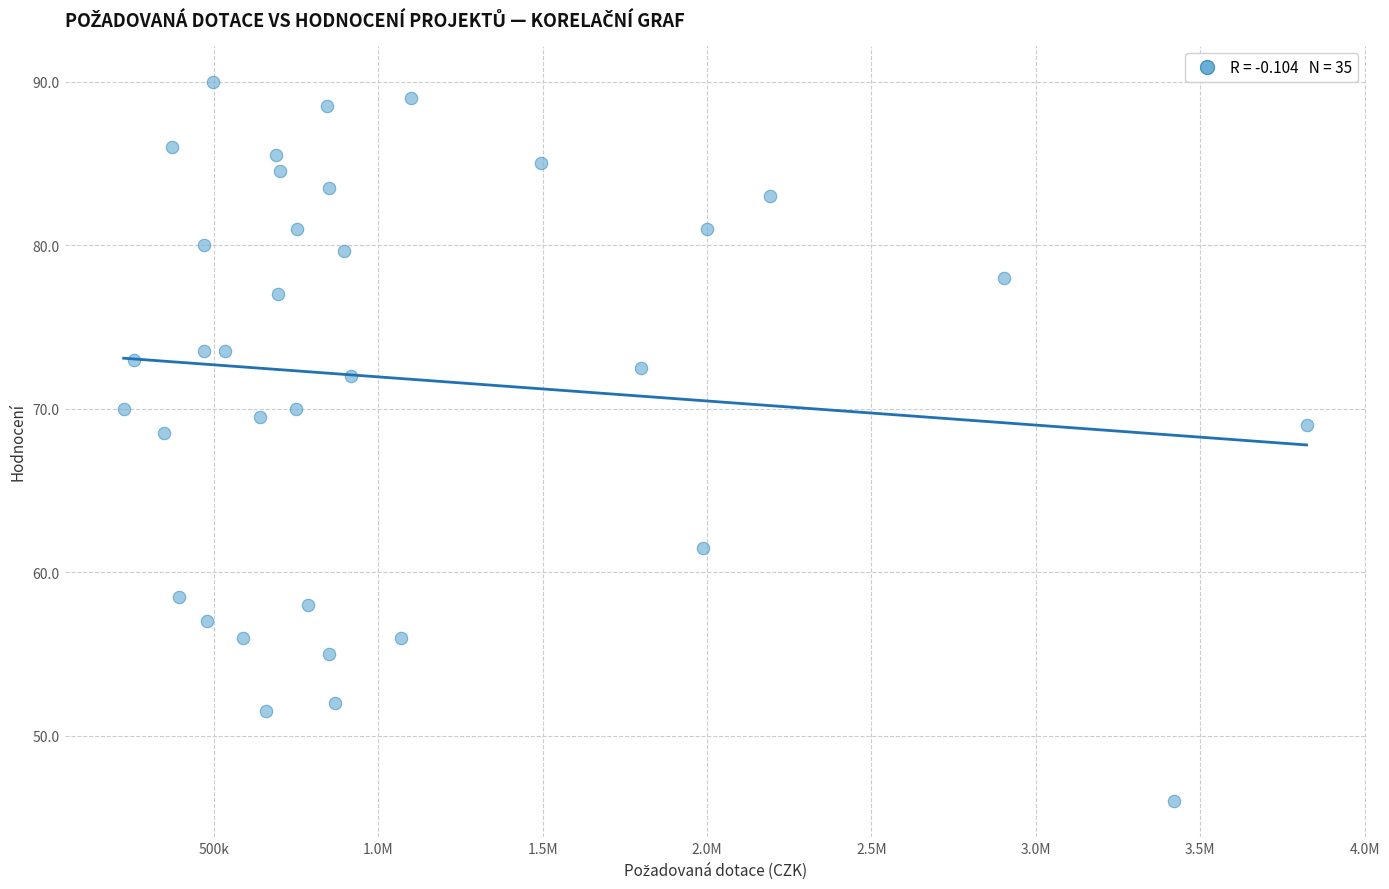

What is the range of Y values (max minus min)?

44.0